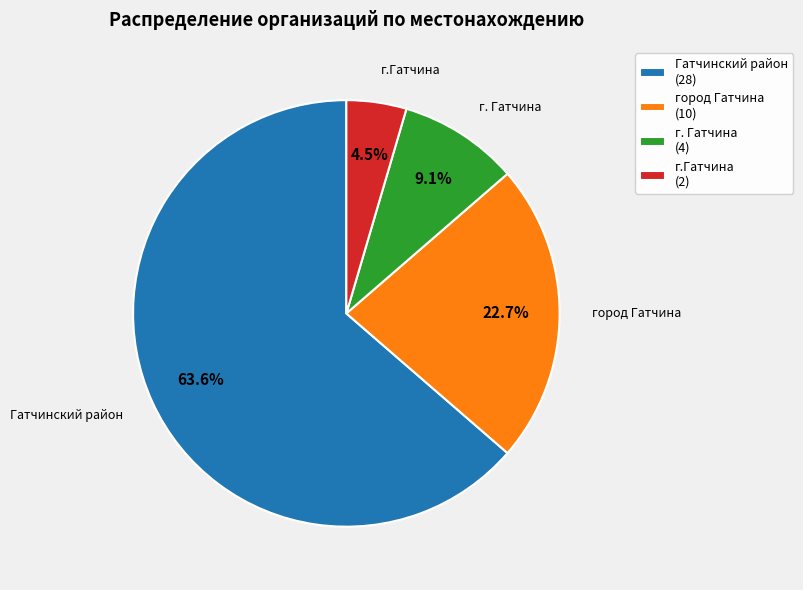

What is the ratio of the value at Гатчинский район to the value at г. Гатчина?

7.0